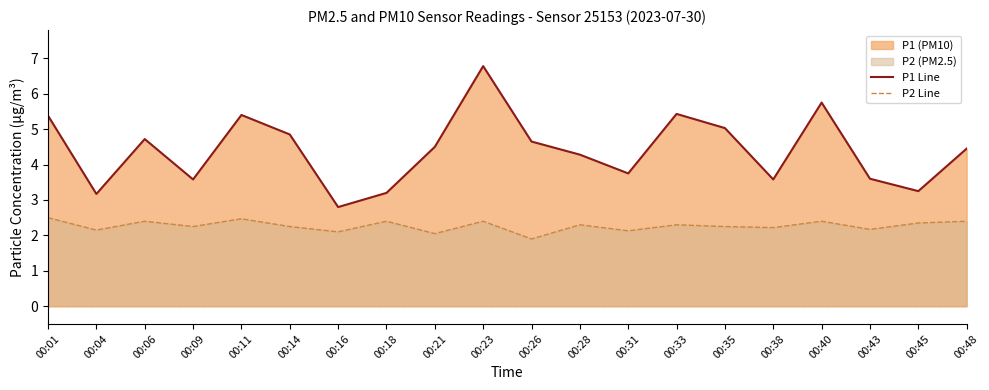

Reading left to right, what are all the values shown in this chart?

P1 Line: 5.4	3.2	4.7	3.6	5.4	4.8	2.8	3.2	4.5	6.8	4.7	4.3	3.8	5.4	5.0	3.6	5.8	3.6	3.2	4.5
P2 Line: 2.5	2.1	2.4	2.2	2.5	2.2	2.1	2.4	2.0	2.4	1.9	2.3	2.1	2.3	2.2	2.2	2.4	2.2	2.4	2.4